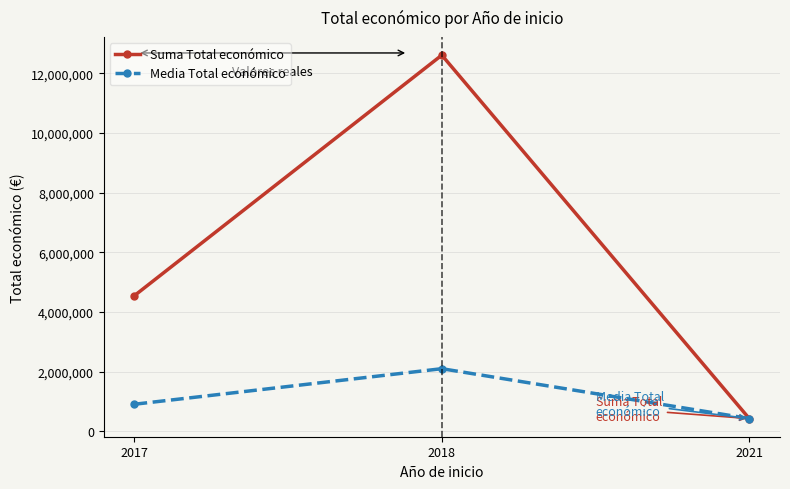

What is the approximate value of Media Total económico at 2017?

909372.6